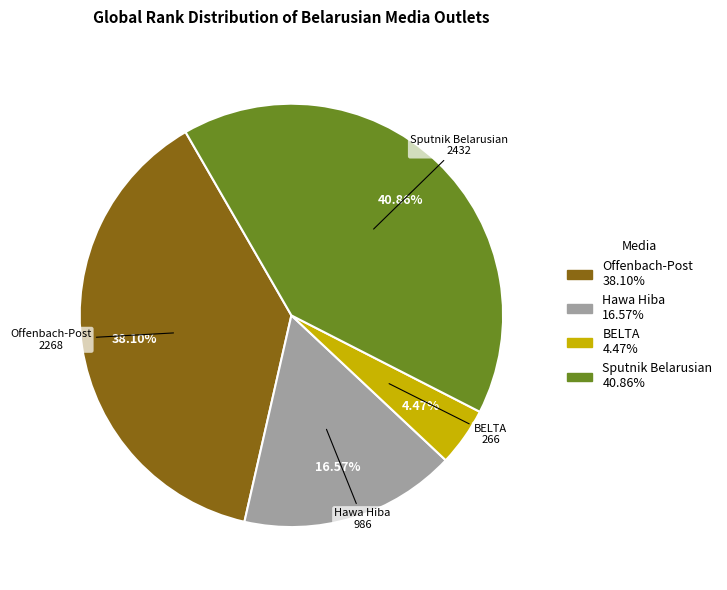

What is the ratio of the value at Sputnik Belarusian to the value at BELTA?

9.1